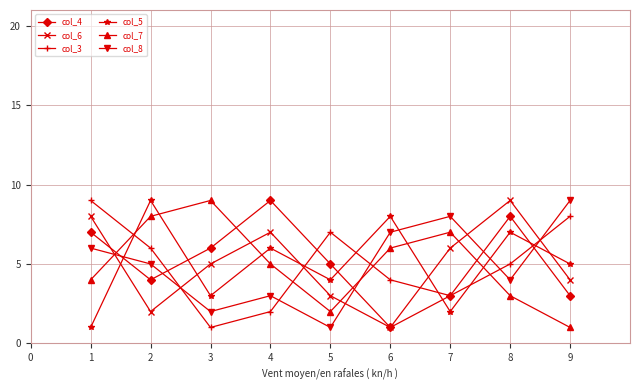

Reading left to right, transcribe all the data shown in this chart.

col_4: 7	4	6	9	5	1	3	8	3
col_6: 8	2	5	7	3	1	6	9	4
col_3: 9	6	1	2	7	4	3	5	8
col_5: 1	9	3	6	4	8	2	7	5
col_7: 4	8	9	5	2	6	7	3	1
col_8: 6	5	2	3	1	7	8	4	9